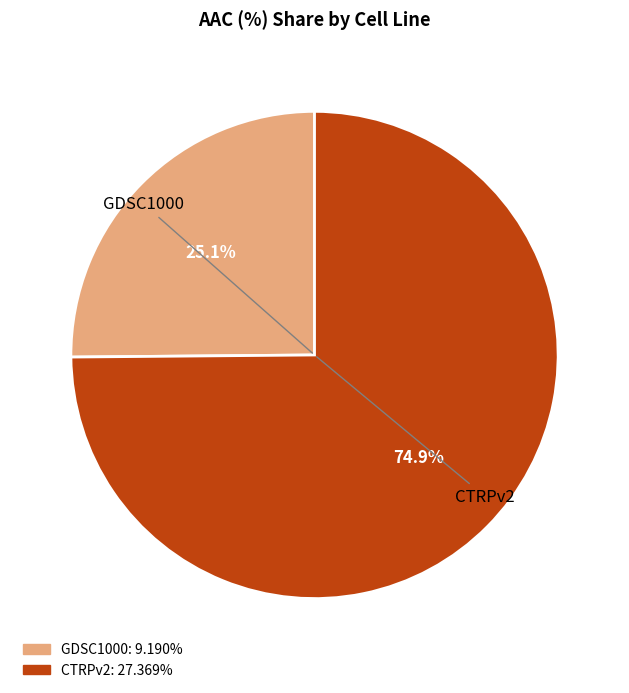

Is it true that GDSC1000 is 25% of the pie?

True